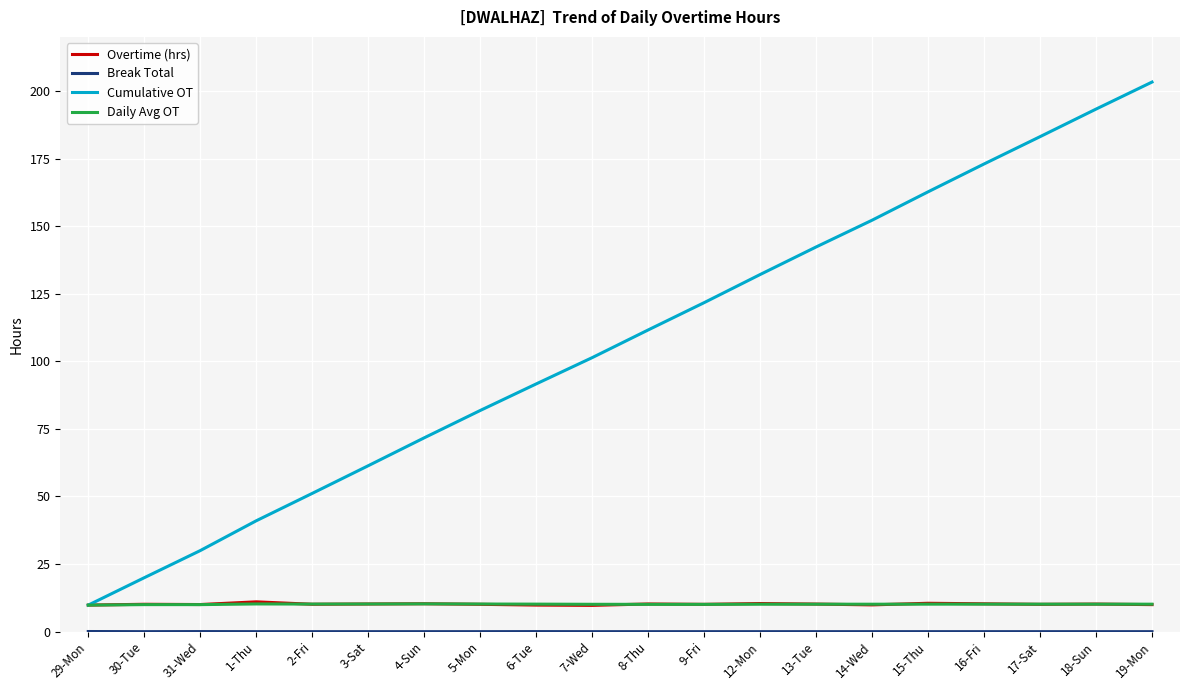

How many distinct data groups are displayed?

4